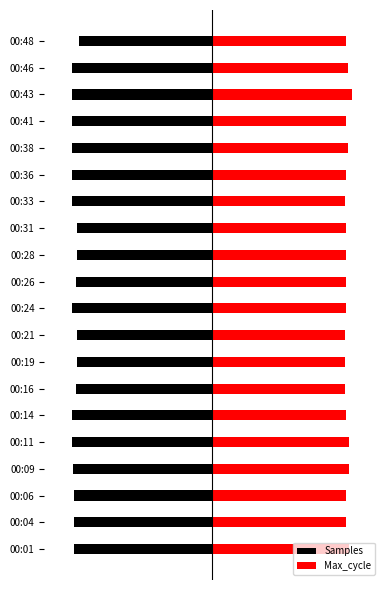

At how many categories does at least one series exceed 0?

20